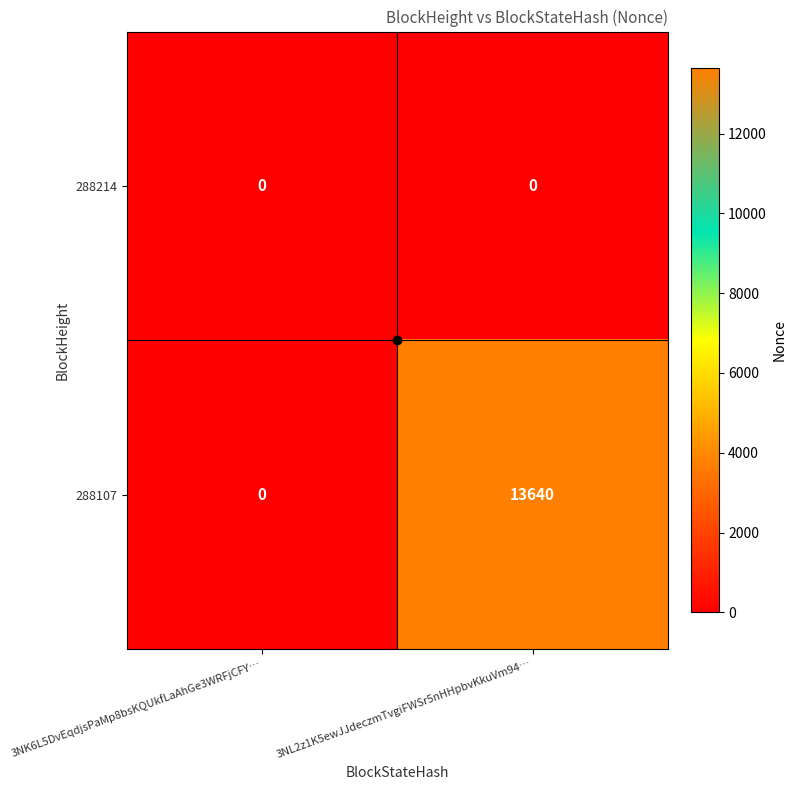

Which series changed the most between 3NK6L5DvEqdjsPaMp8bsKQUkfLaAhGe3WRFjCFY… and 3NL2z1K5ewJJdeczmTvgiFWSr5nHHpbvKkuVm94…?

288107